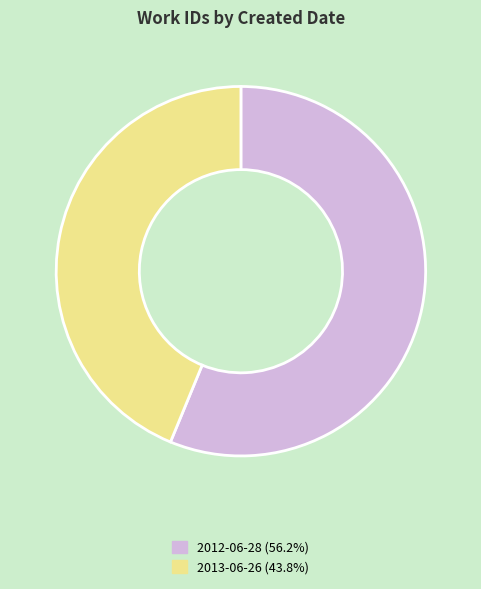

Which slice is the smallest?

2013-06-26